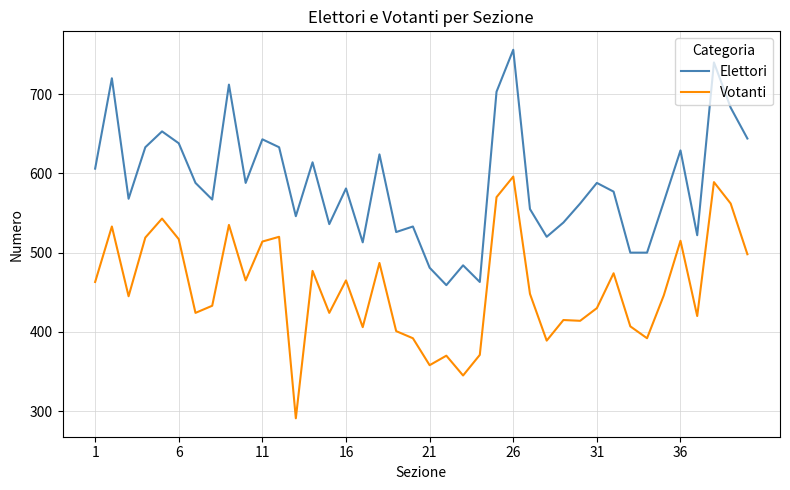

True or false: Votanti and Elettori intersect in this chart.

False